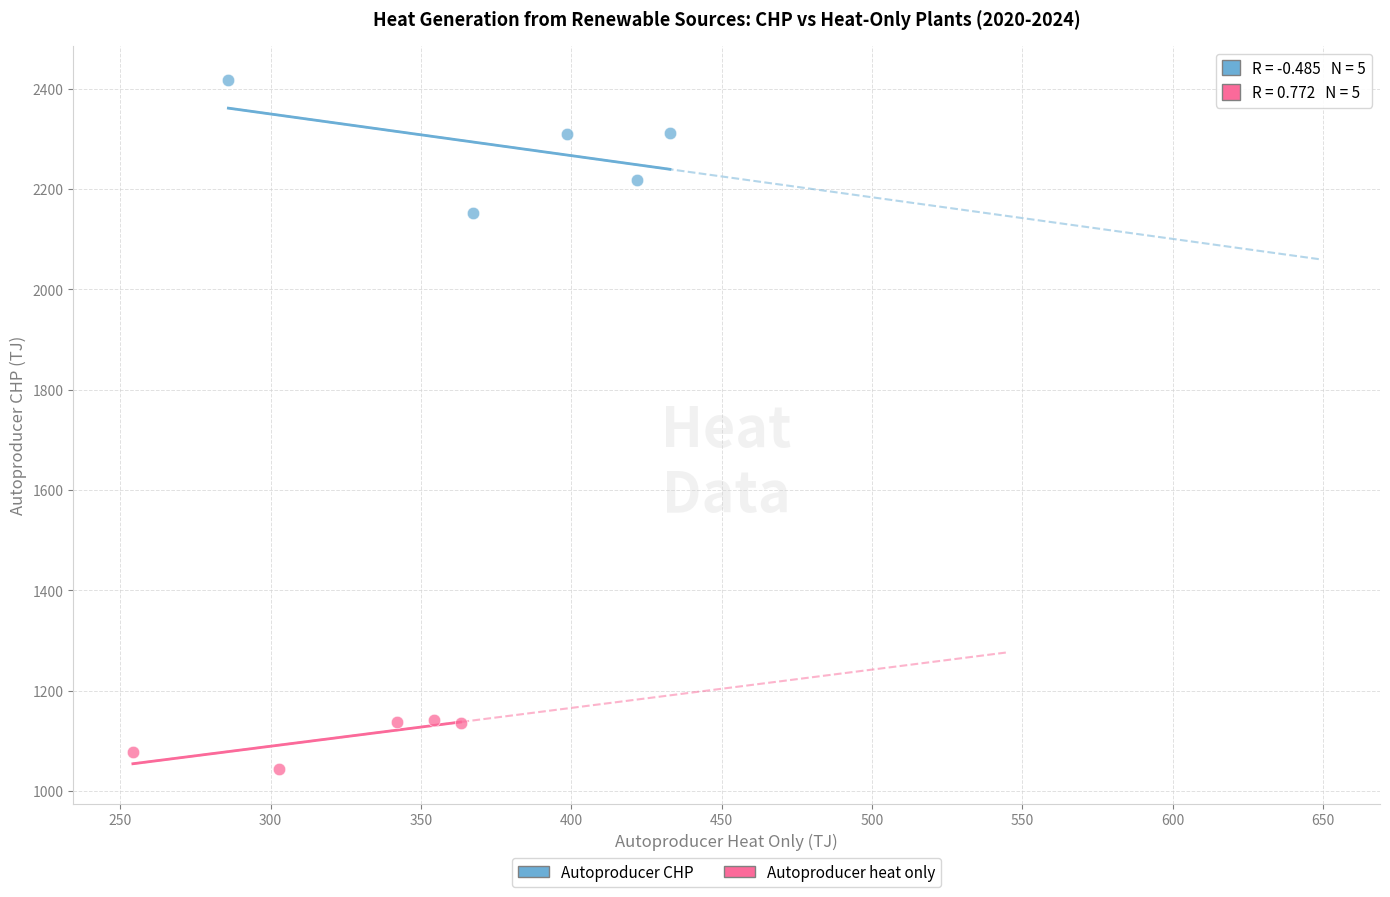

Which series has the widest spread of Y values?

Autoproducer CHP